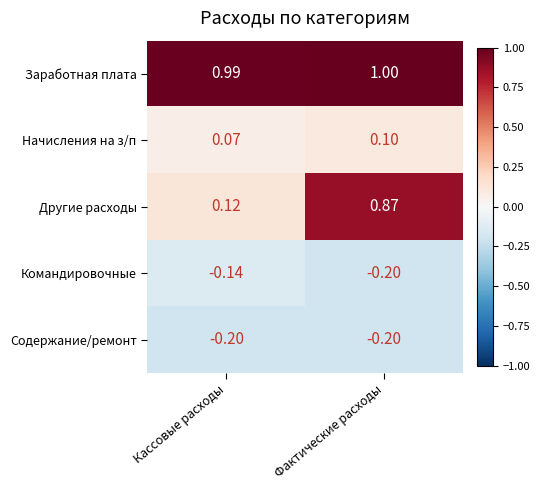

Which label corresponds to the largest value in the chart?

Фактические расходы